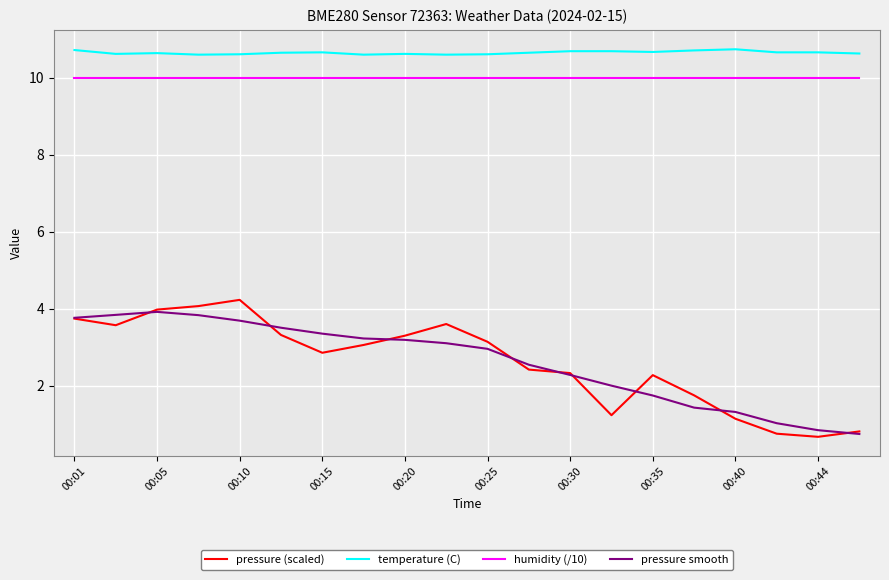

Does the chart have visible grid lines?

Yes